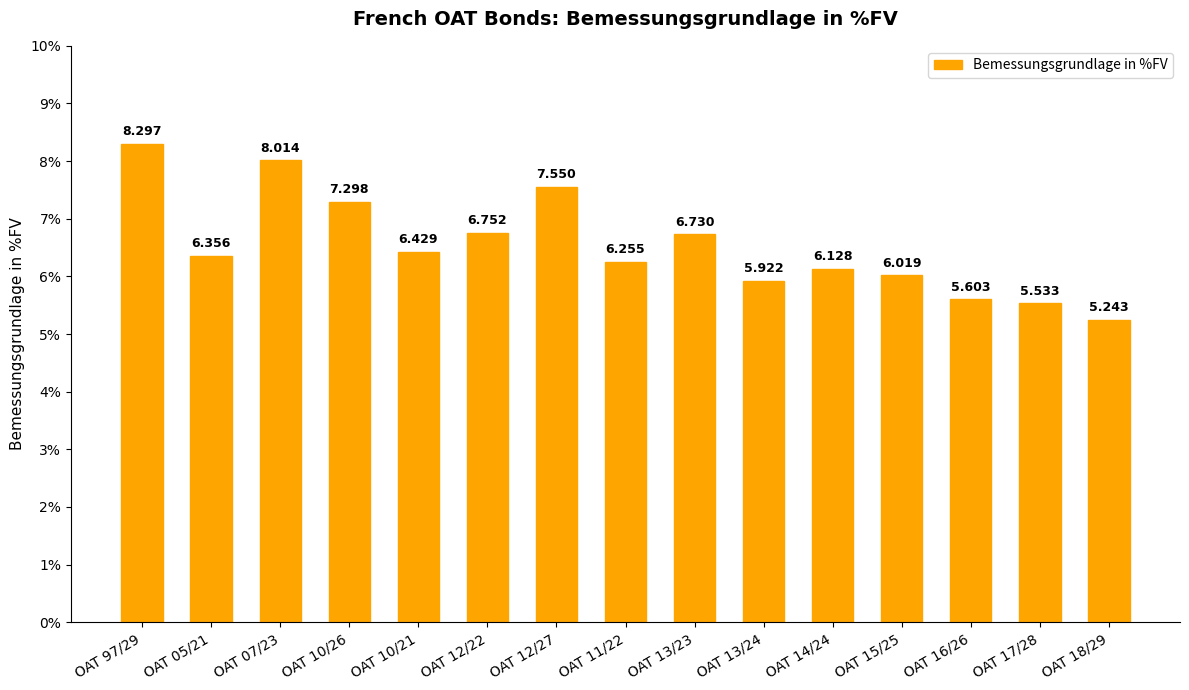

Rank the categories by value from highest to lowest.

OAT 97/29, OAT 07/23, OAT 12/27, OAT 10/26, OAT 12/22, OAT 13/23, OAT 10/21, OAT 05/21, OAT 11/22, OAT 14/24, OAT 15/25, OAT 13/24, OAT 16/26, OAT 17/28, OAT 18/29